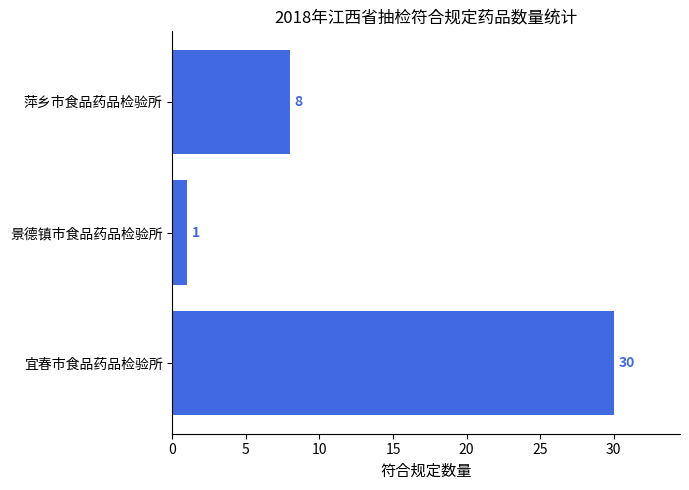

The value at 景德镇市食品药品检验所 is 1. True or false?

True